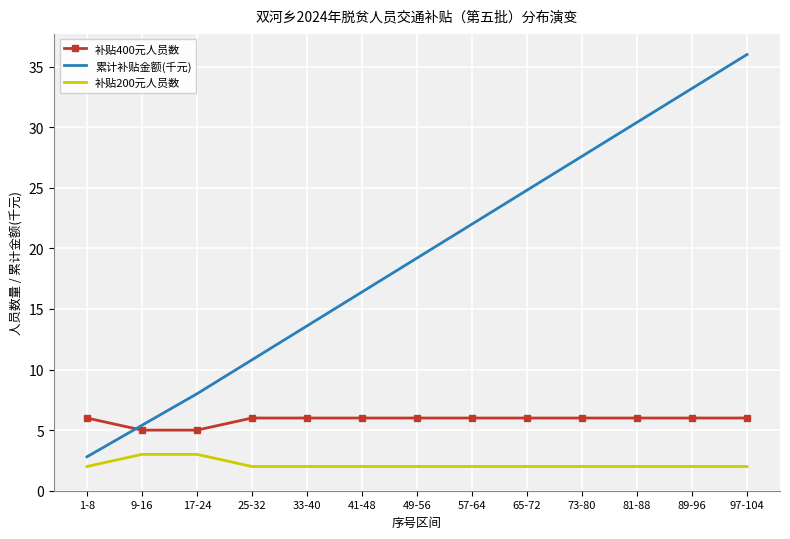

Which series has the largest total across all categories?

累计补贴金额(千元)